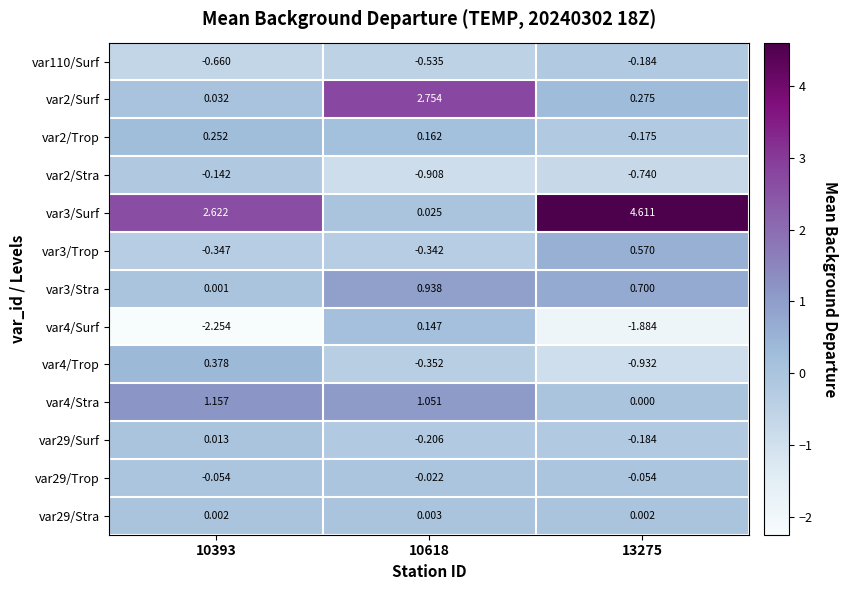

Reading right to left, what are all the values shown in this chart?

var110/Surf: 13275=-0.2	10618=-0.5	10393=-0.7
var2/Surf: 13275=0.3	10618=2.8	10393=0.0
var2/Trop: 13275=-0.2	10618=0.2	10393=0.3
var2/Stra: 13275=-0.7	10618=-0.9	10393=-0.1
var3/Surf: 13275=4.6	10618=0.0	10393=2.6
var3/Trop: 13275=0.6	10618=-0.3	10393=-0.3
var3/Stra: 13275=0.7	10618=0.9	10393=0.0
var4/Surf: 13275=-1.9	10618=0.1	10393=-2.3
var4/Trop: 13275=-0.9	10618=-0.4	10393=0.4
var4/Stra: 13275=0.0	10618=1.1	10393=1.2
var29/Surf: 13275=-0.2	10618=-0.2	10393=0.0
var29/Trop: 13275=-0.1	10618=-0.0	10393=-0.1
var29/Stra: 13275=0.0	10618=0.0	10393=0.0